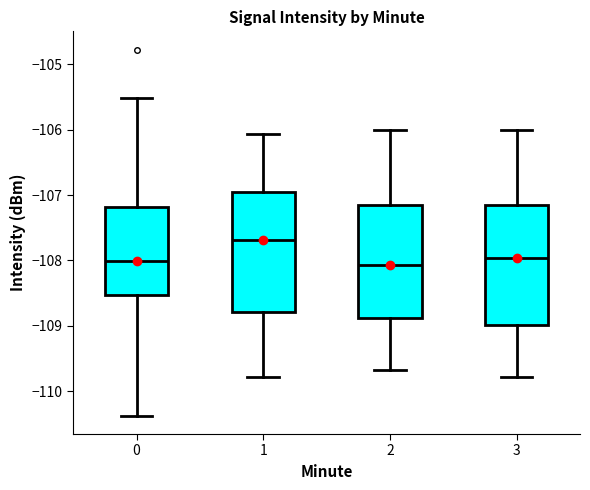

Reading left to right, read every box against the y-axis: the position of its median line, the range the box covers, and the ends of its whiskers. The values are not printed on the chart, so give them approximately, as read against the axis.

0: median -108.0, box -108.5 to -107.2, whiskers -110.4 to -105.5
1: median -107.7, box -108.8 to -107.0, whiskers -109.8 to -106.1
2: median -108.1, box -108.9 to -107.2, whiskers -109.7 to -106.0
3: median -108.0, box -109.0 to -107.2, whiskers -109.8 to -106.0